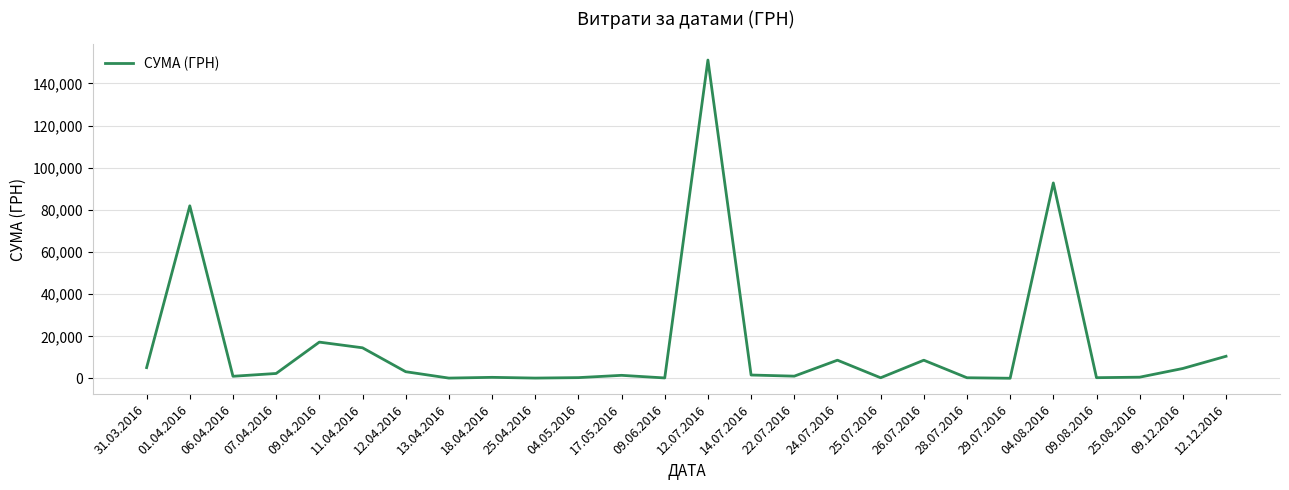

What is the average value?

15746.4